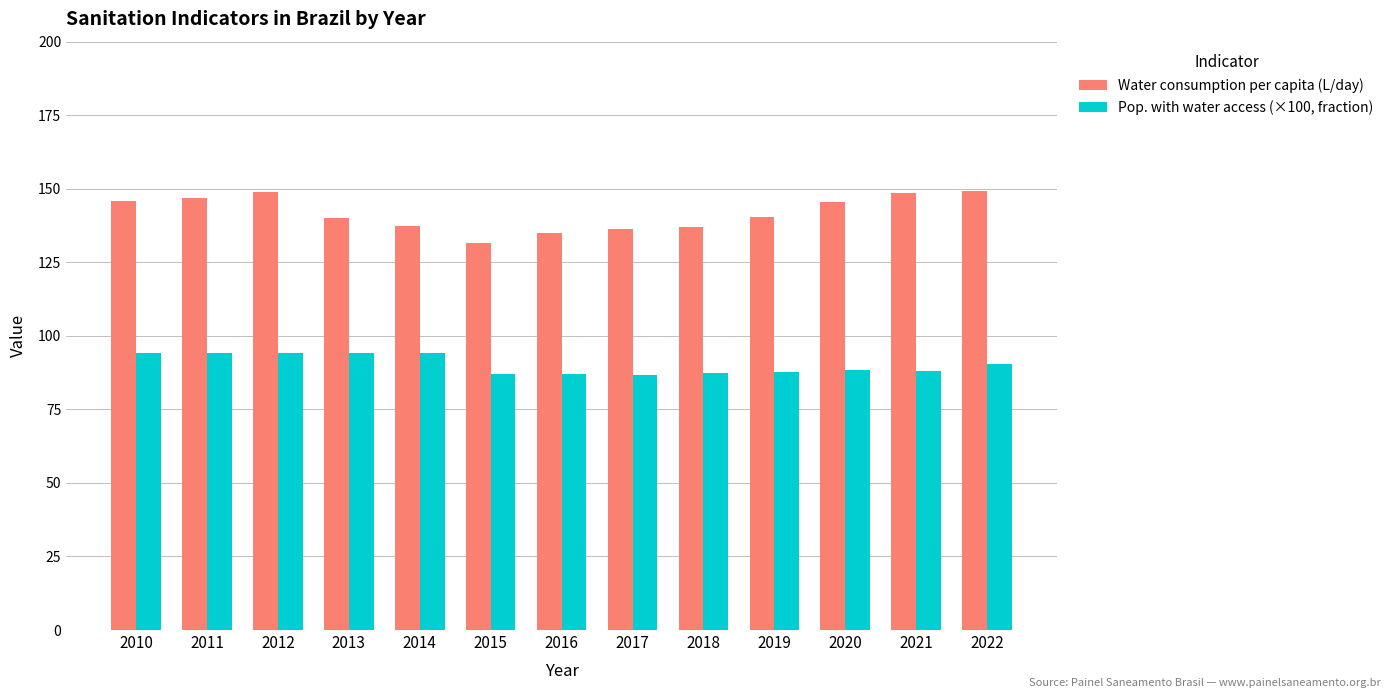

True or false: Pop. with water access (×100, fraction) has a value of 94.0 at 2011.

True